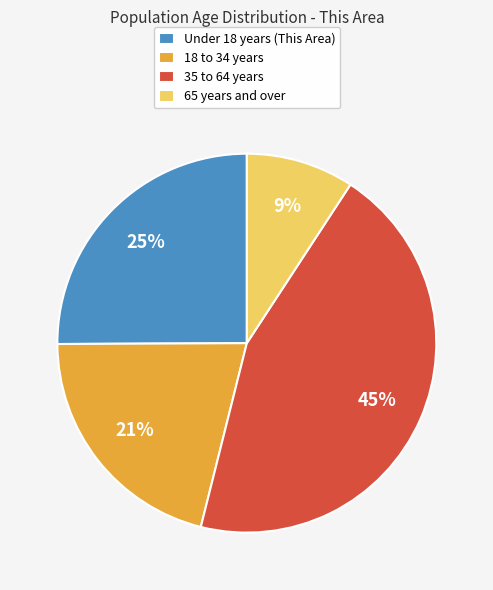

Which slice is the largest?

35 to 64 years